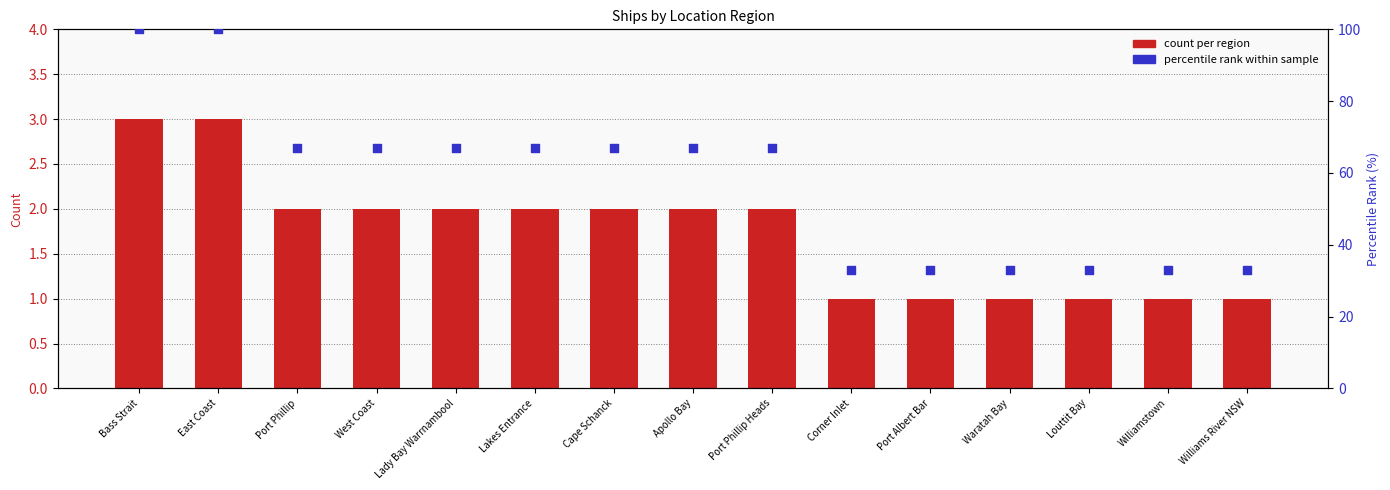

Is the value of percentile rank within sample at Lakes Entrance greater than the value of count per region at Lady Bay Warrnambool?

Yes